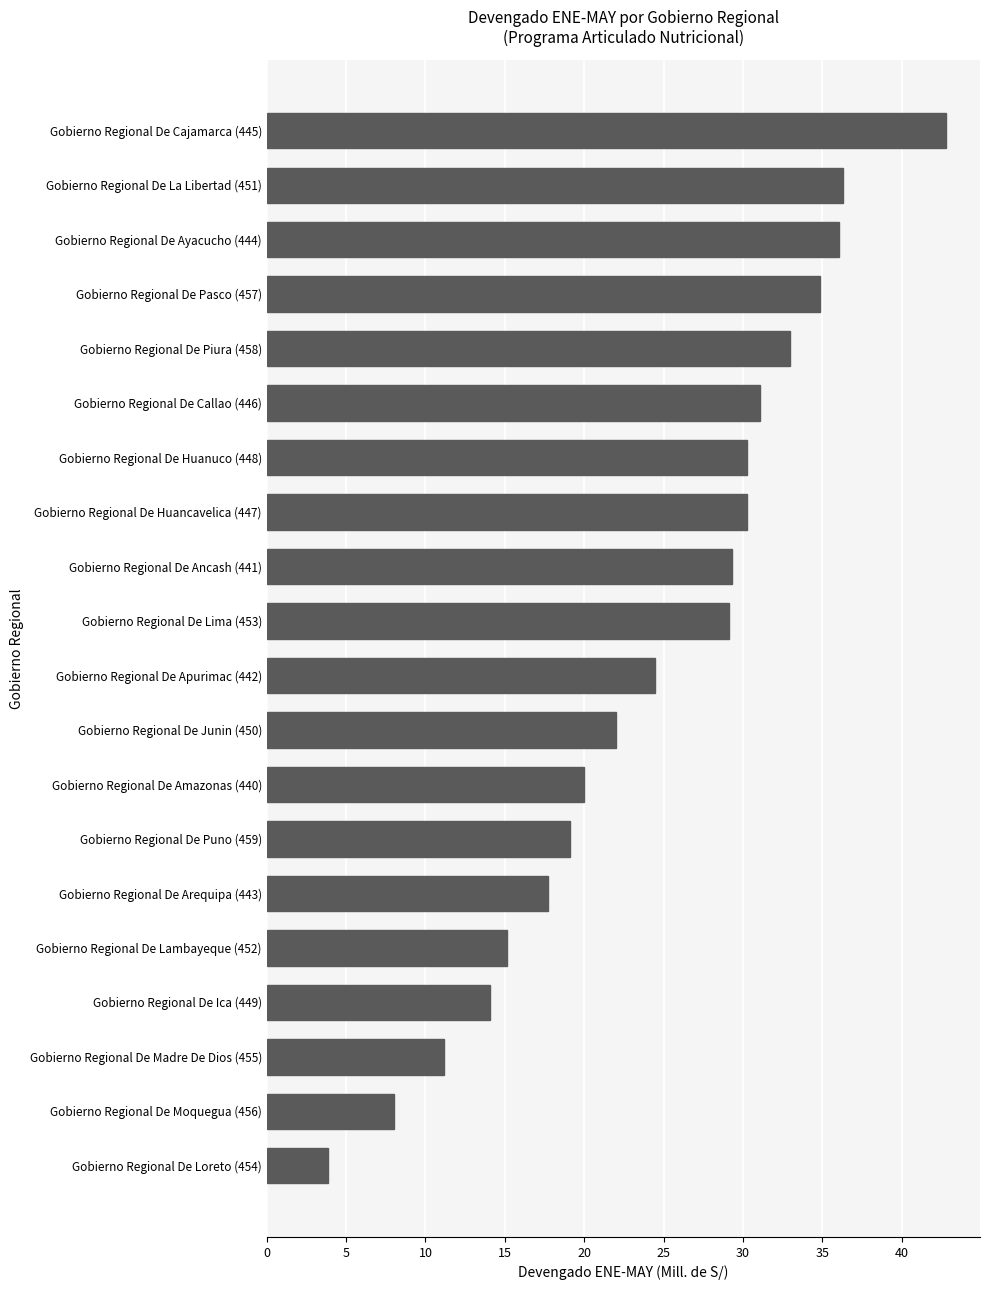

Is it true that the value at Gobierno Regional De Huancavelica (447) is 11.4?

False